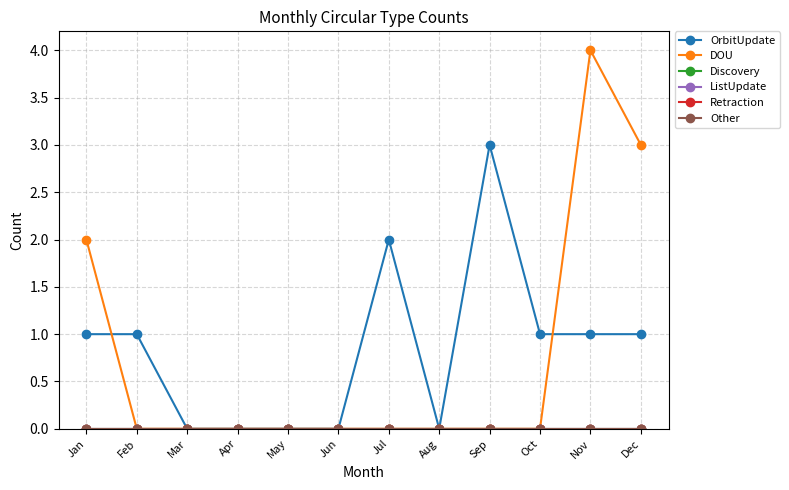

At which label does OrbitUpdate reach its minimum?

Mar